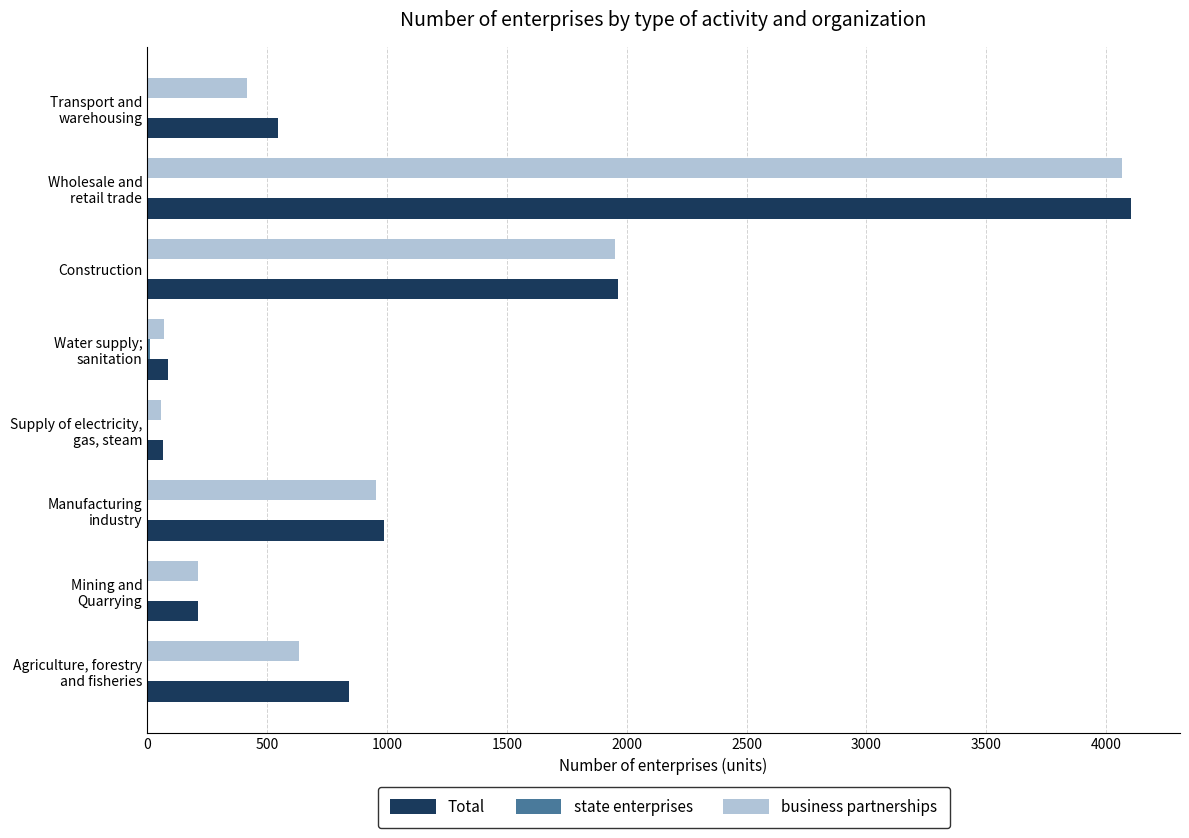

What is the maximum value shown in the chart?

4103